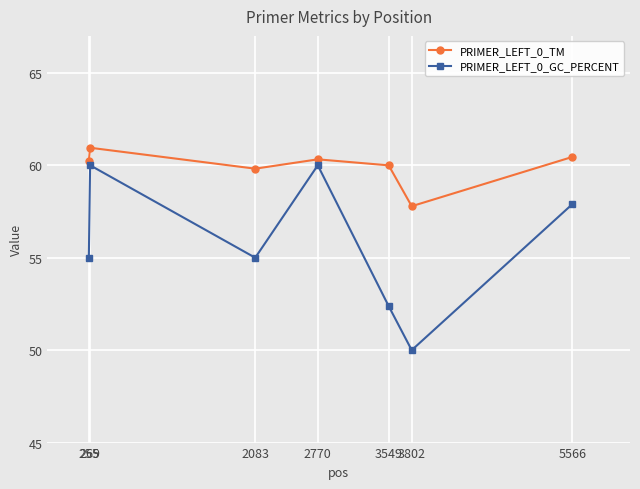

Between 255 and 2083, which series saw the biggest shift?

PRIMER_LEFT_0_TM